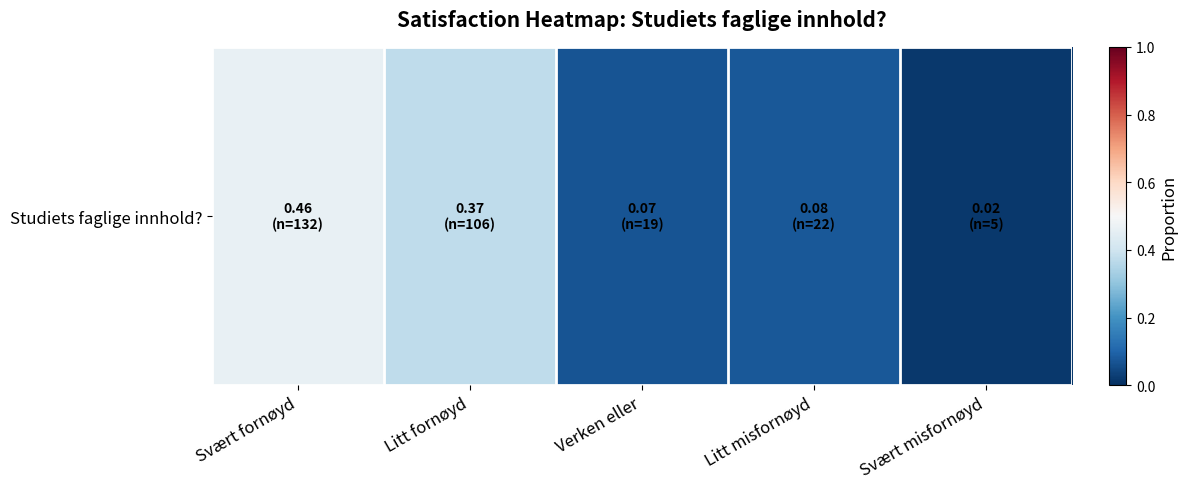

Reading right to left, transcribe all the data shown in this chart.

Svært misfornøyd=0.0	Litt misfornøyd=0.1	Verken eller=0.1	Litt fornøyd=0.4	Svært fornøyd=0.5